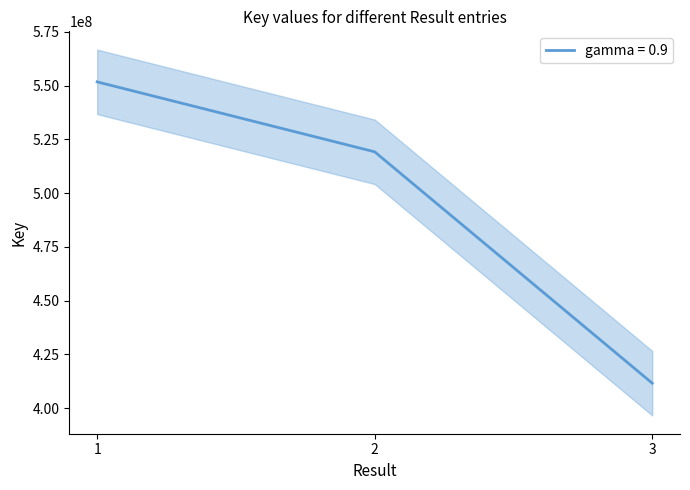

Approximately how many times larger is the value at 2 compared to 1?

0.9